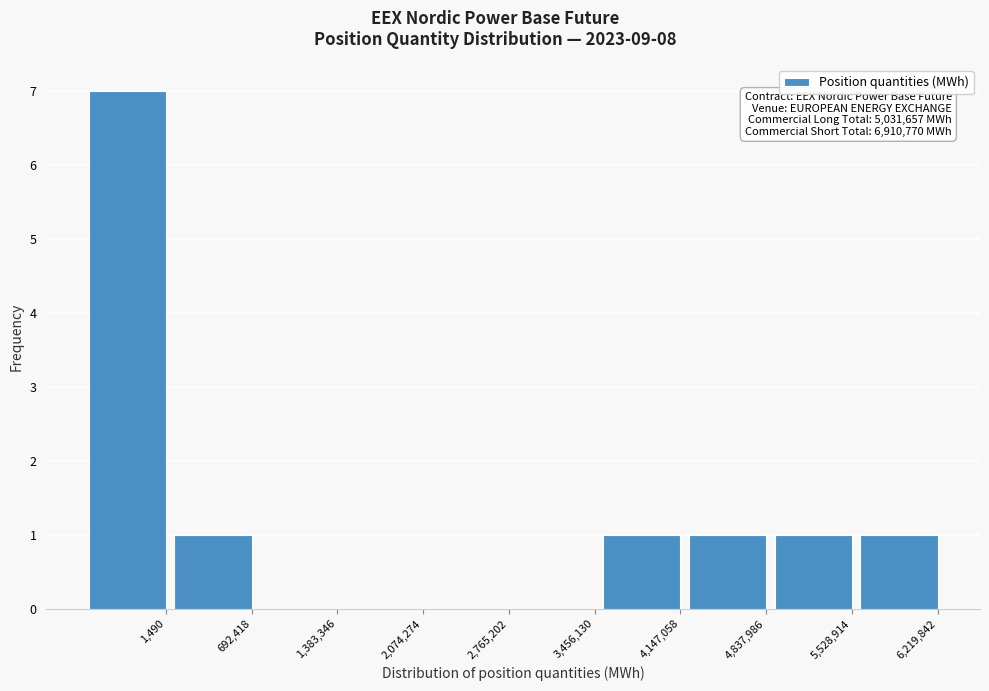

Reading right to left, what are all the values shown in this chart?

6,219,842=1	5,528,914=1	4,837,986=1	4,147,058=1	3,456,130=0	2,765,202=0	2,074,274=0	1,383,346=0	692,418=1	1,490=7